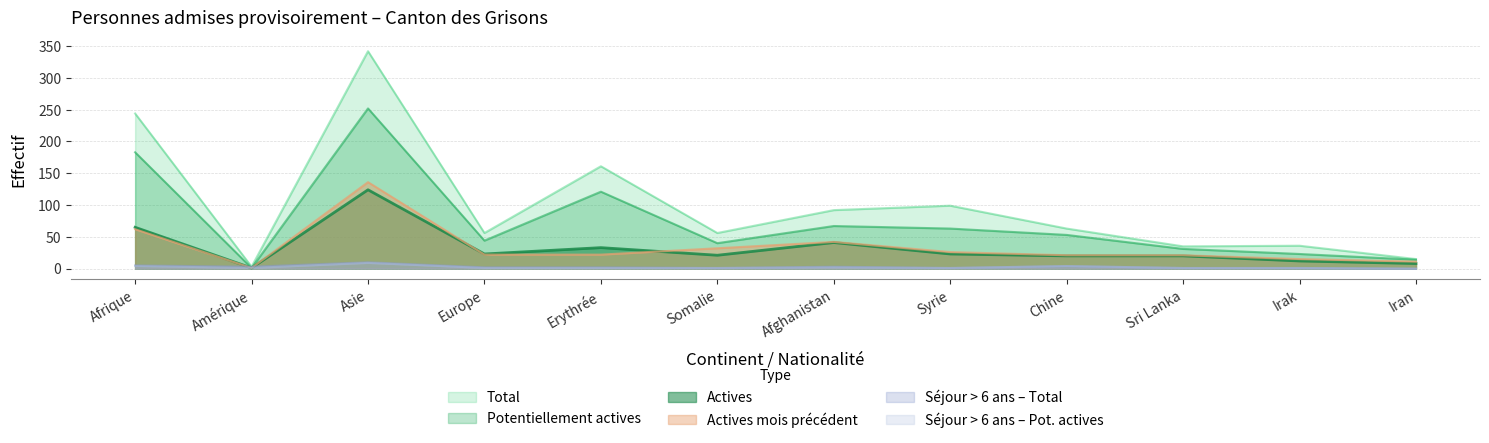

At Amérique, list the series in order from largest to smallest.

Total, Sejour total, Potentiellement actives, Actives, Actives meme mois, Sejour potentiellement actives